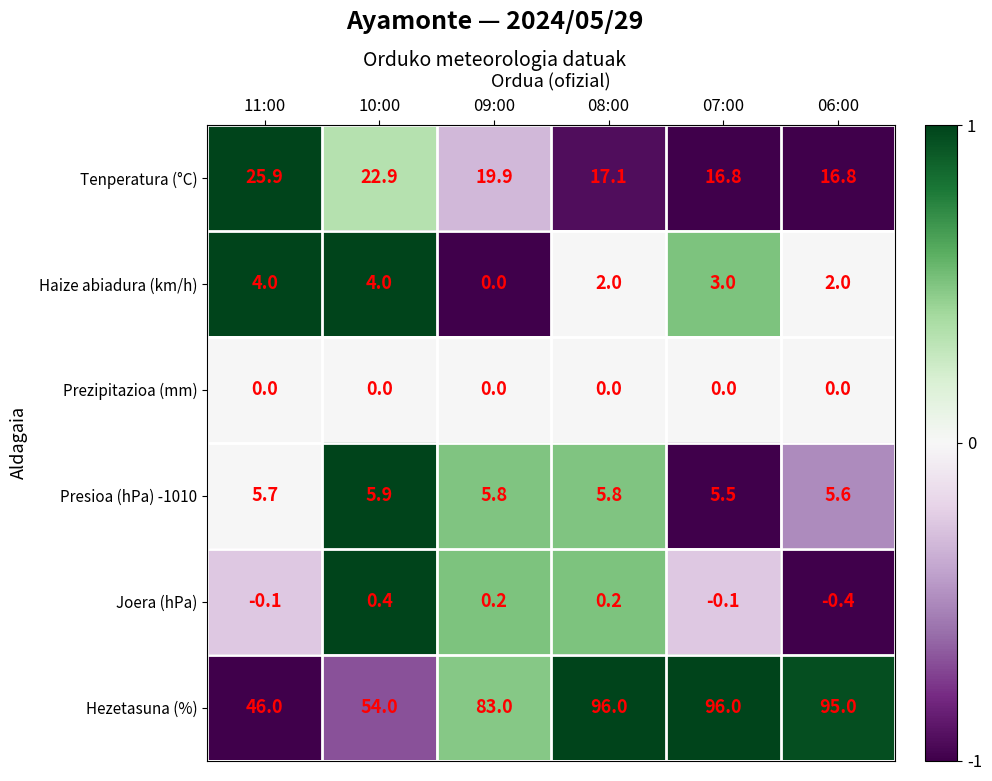

Which series changed the most between 09:00 and 08:00?

Hezetasuna (%)